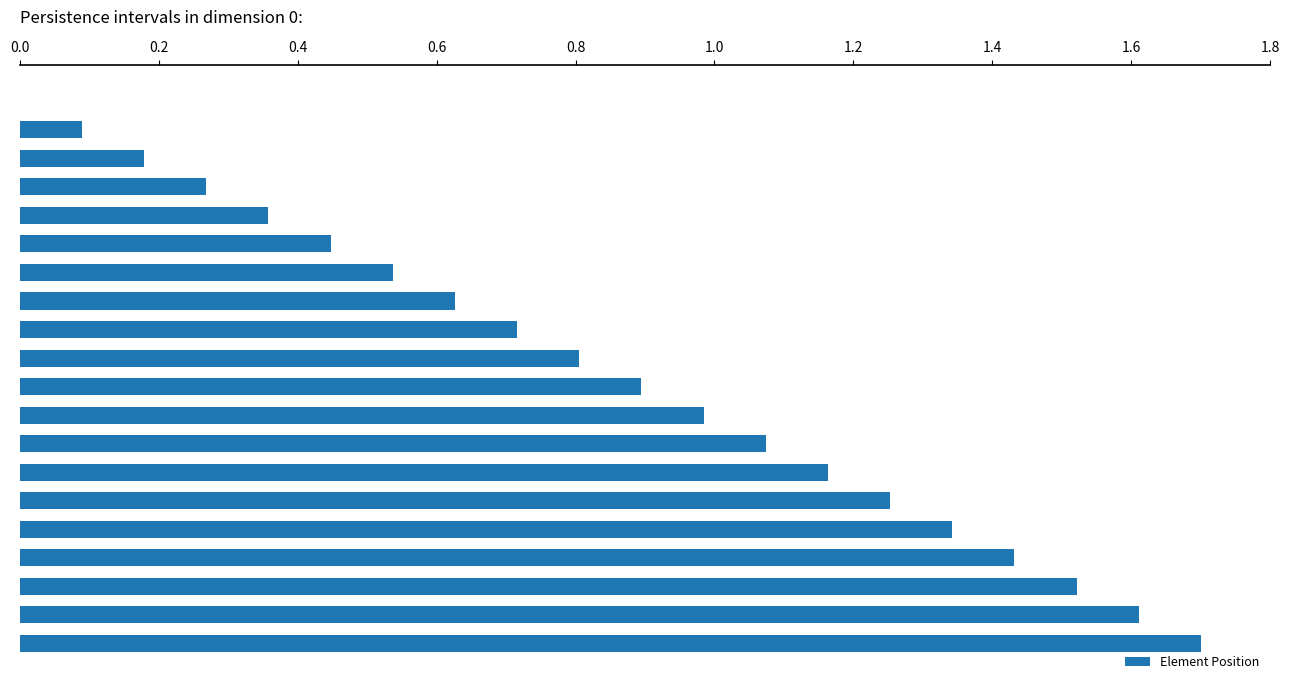

What is the sum of all values?

17.0